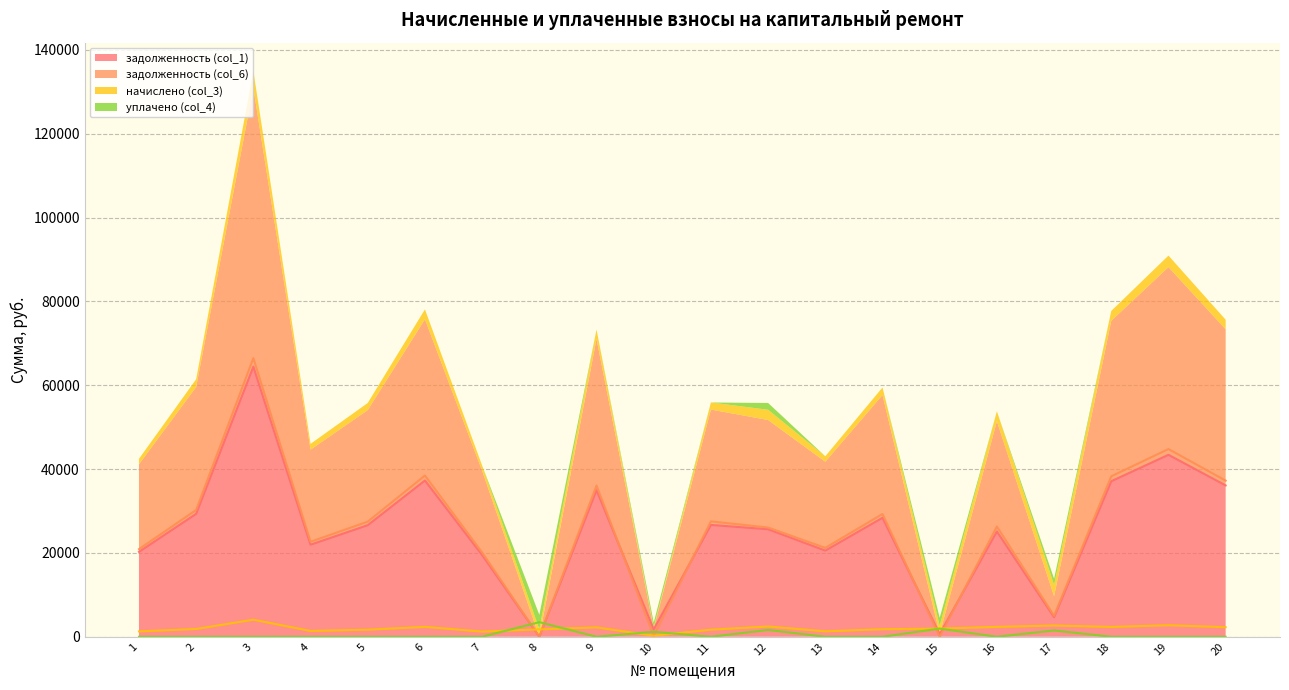

True or false: начислено (col_3) has a value of 1793.0 at 14.

True